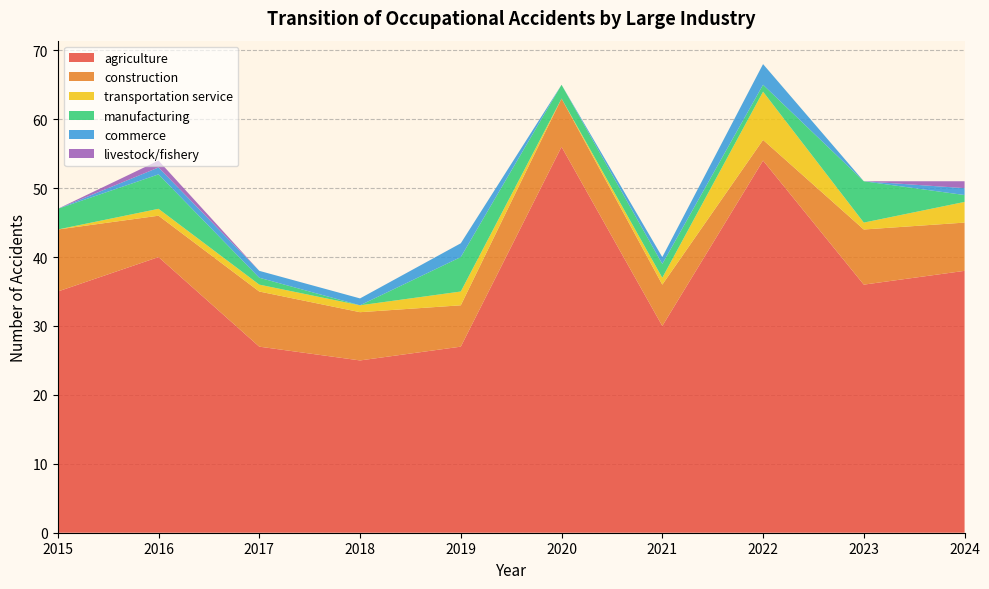

Reading left to right, what are all the values shown in this chart?

agriculture: 35	40	27	25	27	56	30	54	36	38
construction: 9	6	8	7	6	7	6	3	8	7
transportation service: 0	1	1	1	2	0	1	7	1	3
manufacturing: 3	5	1	0	5	2	2	1	6	1
commerce: 0	1	1	1	2	0	1	3	0	1
livestock/fishery: 0	1	0	0	0	0	0	0	0	1